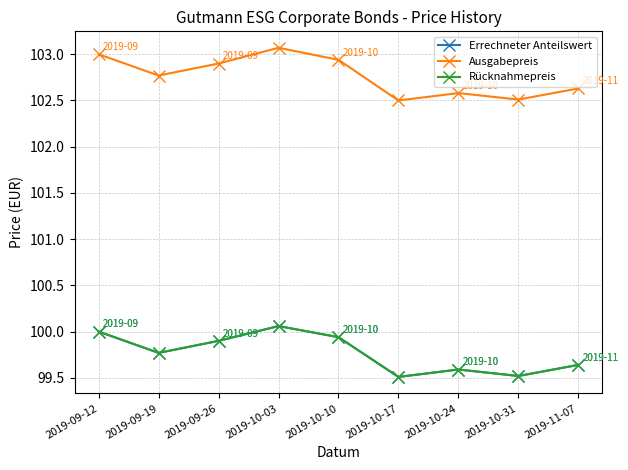

Does the chart have visible grid lines?

Yes